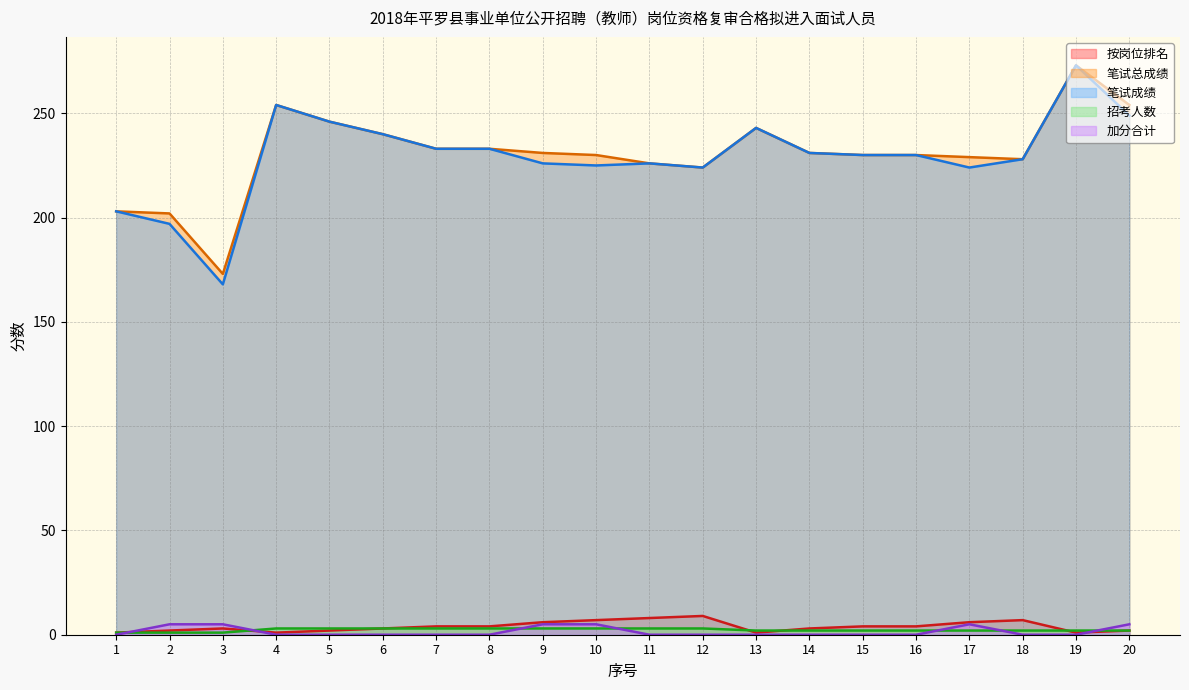

True or false: 笔试总成绩 and 加分合计 intersect in this chart.

False